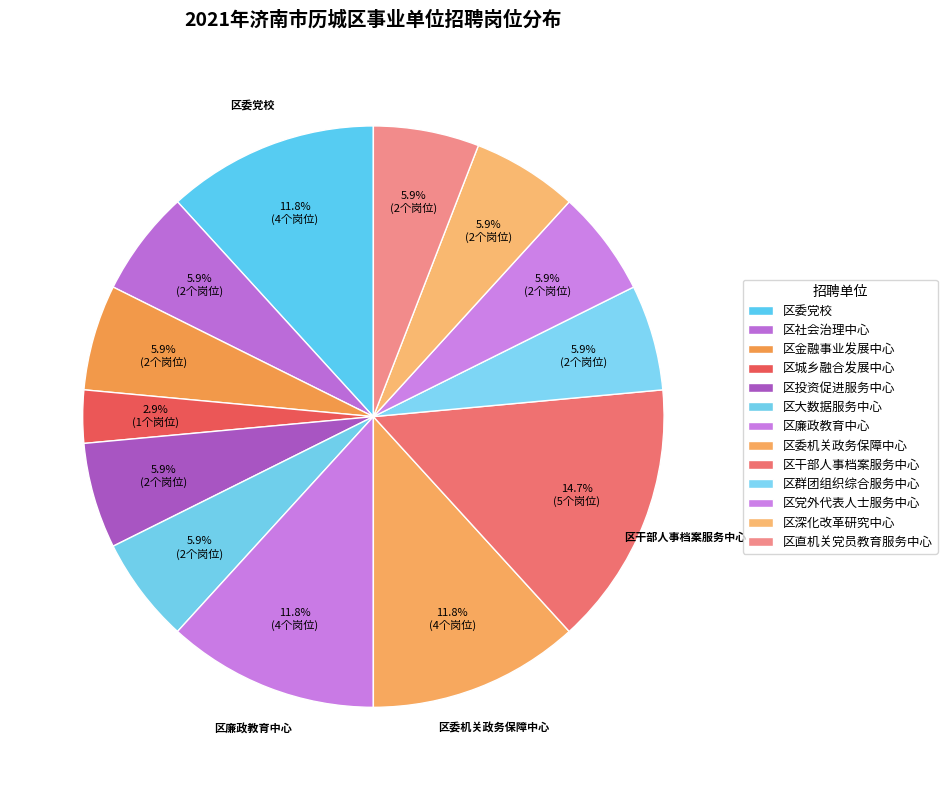

To the nearest percent, what is the combined percentage of 区群团组织综合服务中心 and 区深化改革研究中心?

12%